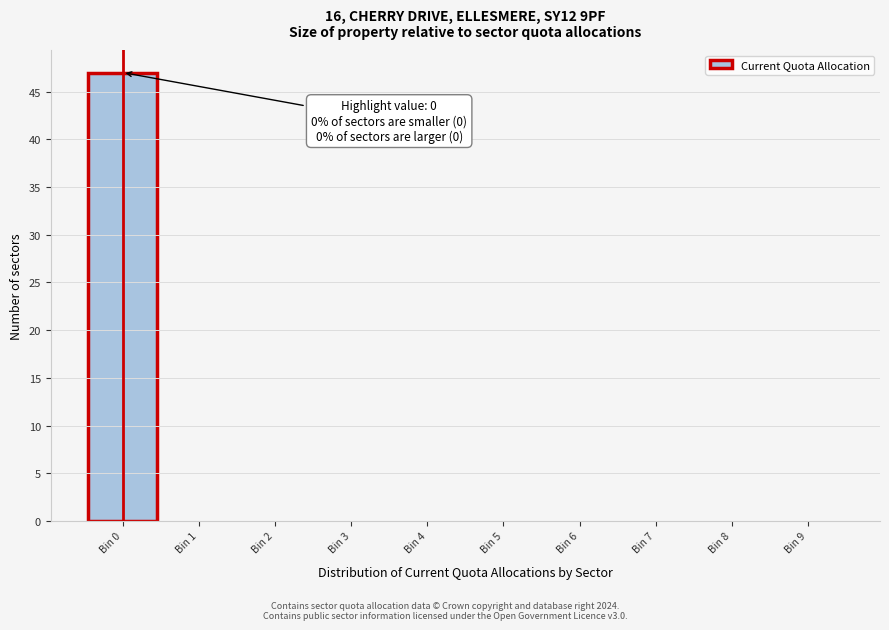

Over which range of the x-axis is the bar tallest?

-0.5 to 0.5